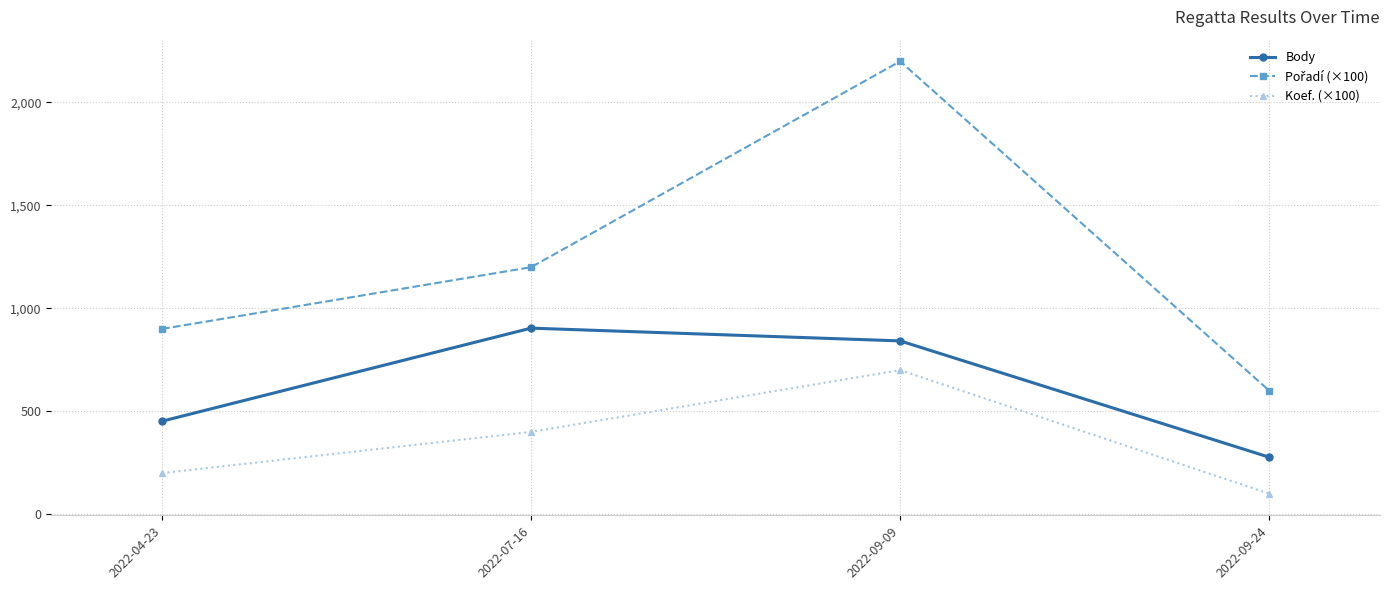

What is the spread (max minus min) of values at 2022-04-23?

700